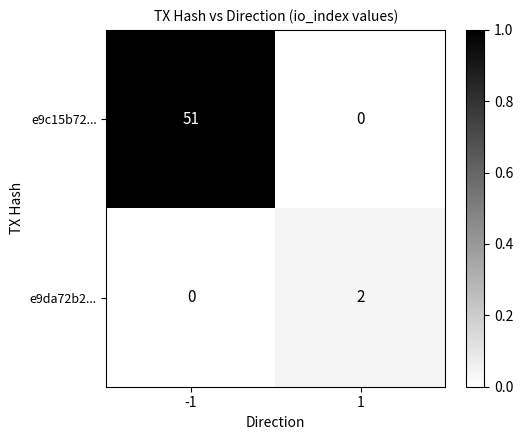

What is the spread (max minus min) of values at -1?

51